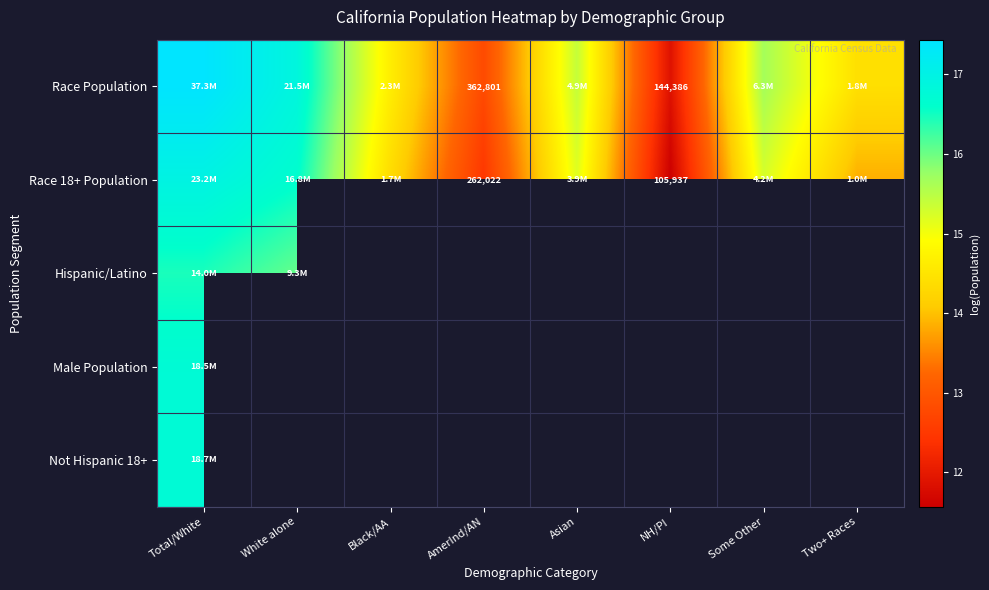

Which has a higher value, Some Other or Two+ Races?

Some Other